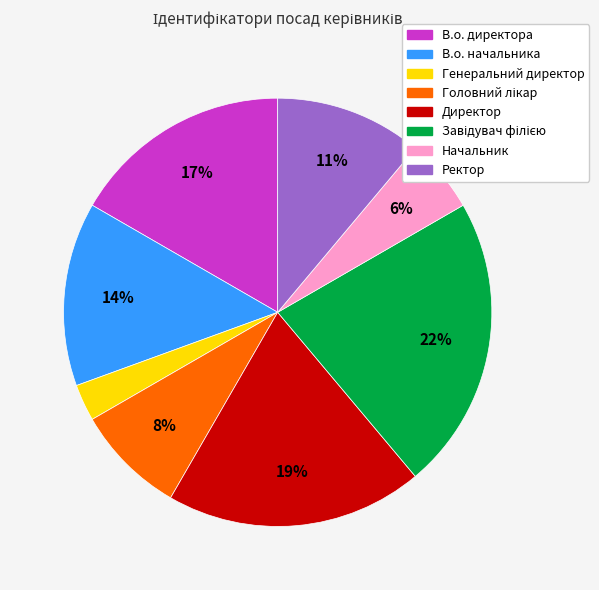

Which category has the smallest portion of the pie?

Генеральний директор